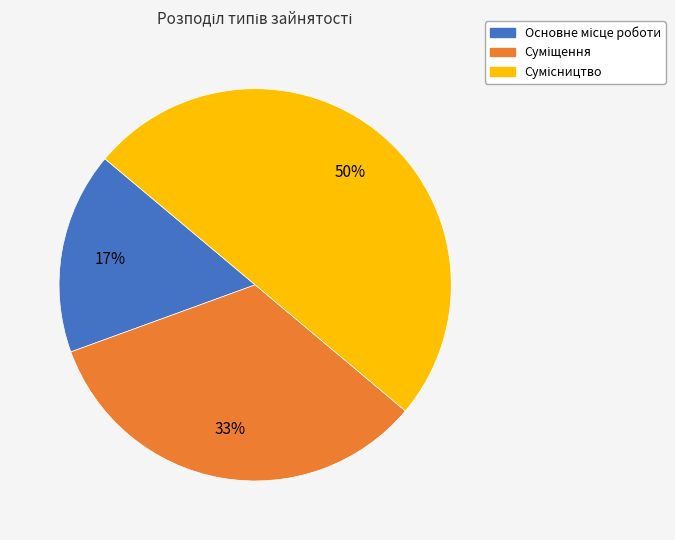

To the nearest percent, what is the difference between the largest and smallest slice percentages?

33%